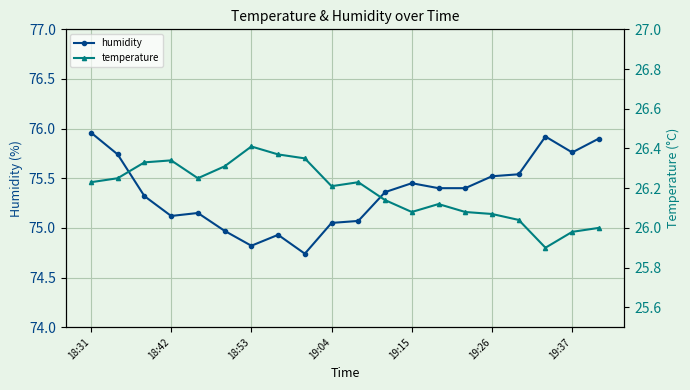

At which label does humidity reach its peak?

18:31